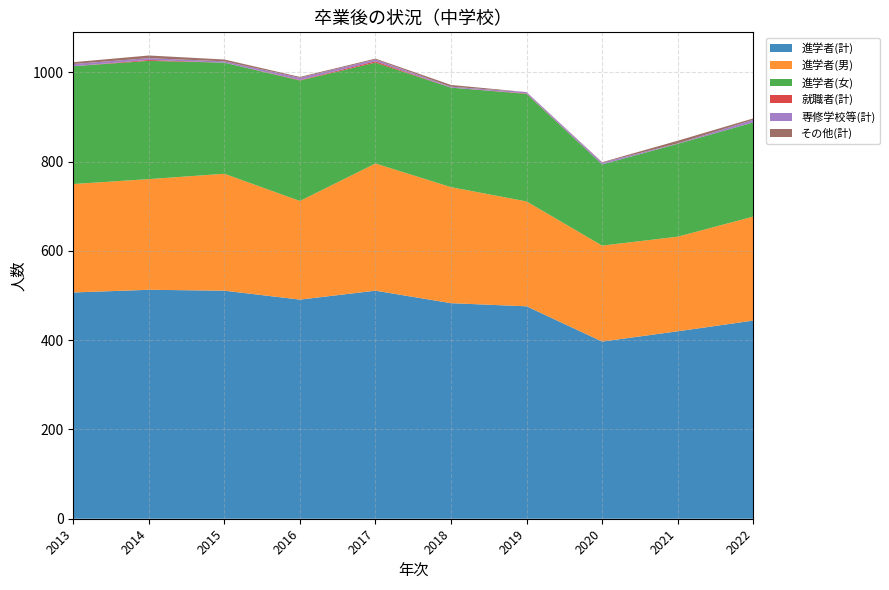

Reading right to left, extract all data points from this chart.

進学者(計): 444	420	397	476	483	511	491	511	513	507
進学者(男): 233	212	215	235	260	285	221	262	248	243
進学者(女): 211	208	182	241	223	226	270	249	265	264
就職者(計): 0	0	0	1	0	3	1	0	2	0
専修学校等(計): 6	1	4	3	2	4	5	3	4	5
その他(計): 3	6	1	0	4	2	2	4	6	4